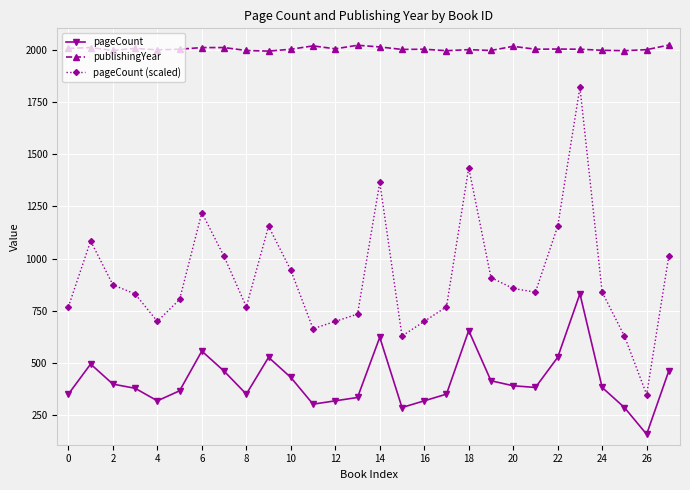

Is this an area chart (filled region under the line)?

No